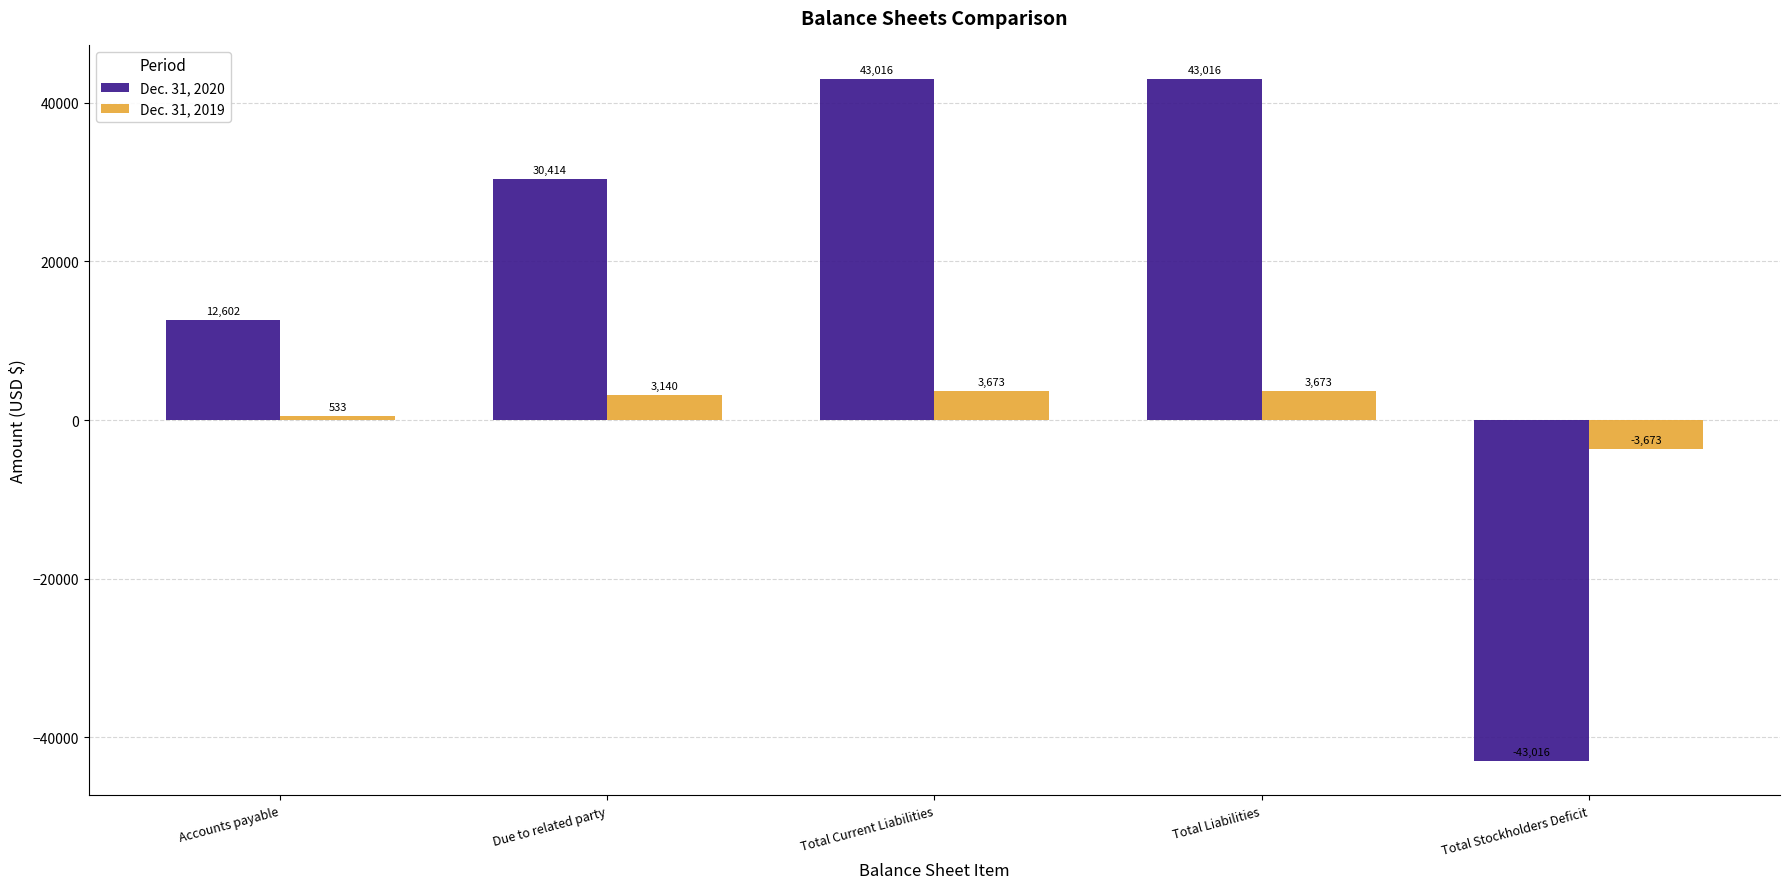

How many values in the Dec. 31, 2020 series are below 30414?

2